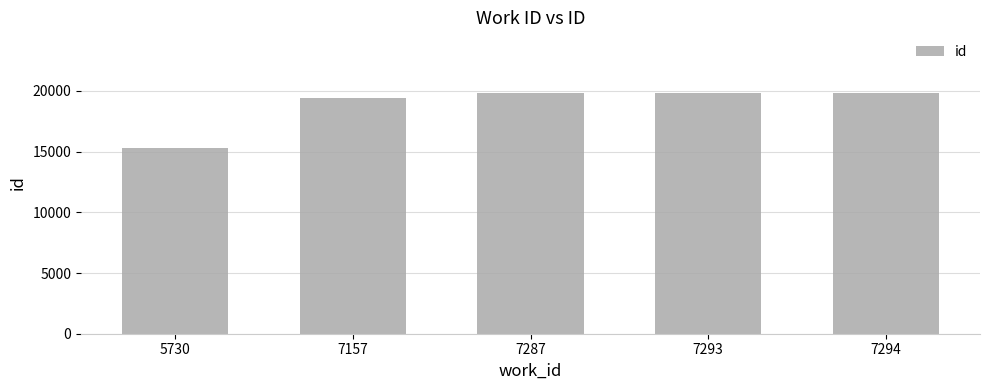

Is it true that the value at 7287 is 8829?

False